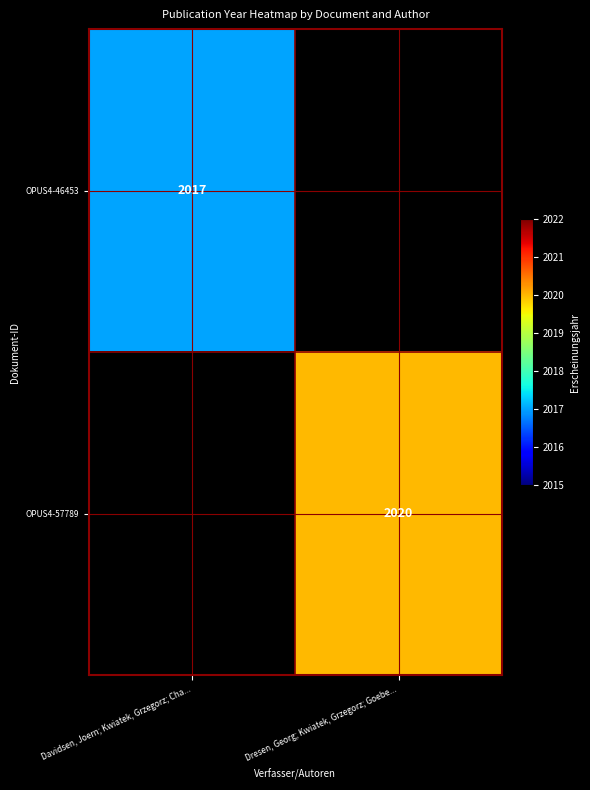

True or false: OPUS4-57789 has a value of 2846.3 at Dresen, Georg; Kwiatek, Grzegorz; Goebe....

False